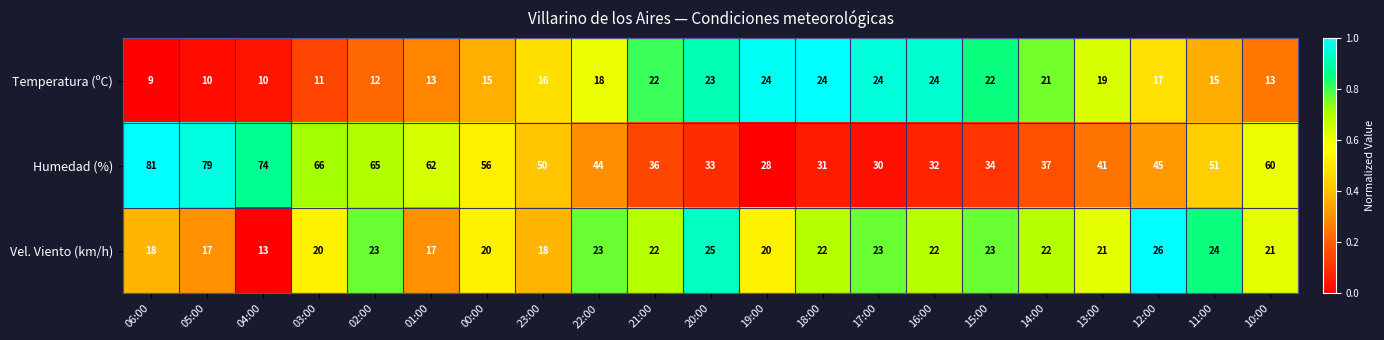

List the series in order of their peak value, highest first.

Humedad (%), Vel. Viento (km/h), Temperatura (ºC)